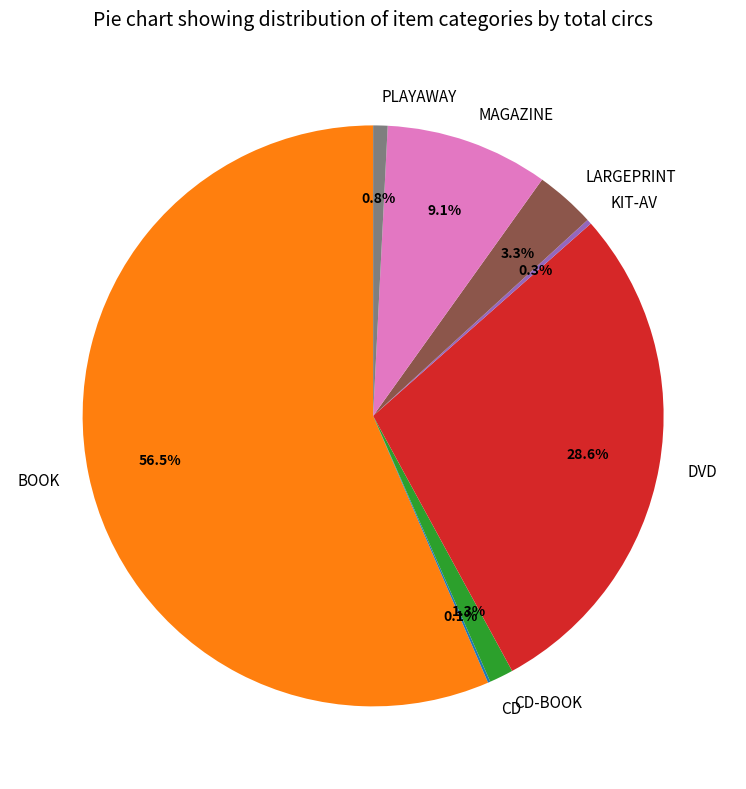

What is the ratio of the value at PLAYAWAY to the value at MAGAZINE?

0.1